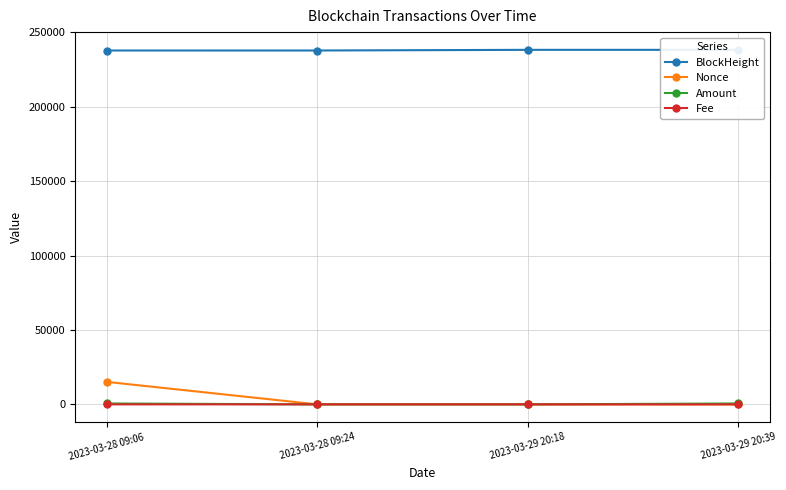

Reading left to right, transcribe all the data shown in this chart.

BlockHeight: 2023-03-28 09:06=237788.0	2023-03-28 09:24=237791.0	2023-03-29 20:18=238233.0	2023-03-29 20:39=238236.0
Nonce: 2023-03-28 09:06=15121.0	2023-03-28 09:24=0.0	2023-03-29 20:18=1.0	2023-03-29 20:39=2.0
Amount: 2023-03-28 09:06=606.8	2023-03-28 09:24=0.0	2023-03-29 20:18=5.0	2023-03-29 20:39=600.7
Fee: 2023-03-28 09:06=0.1	2023-03-28 09:24=0.0	2023-03-29 20:18=0.0	2023-03-29 20:39=0.0